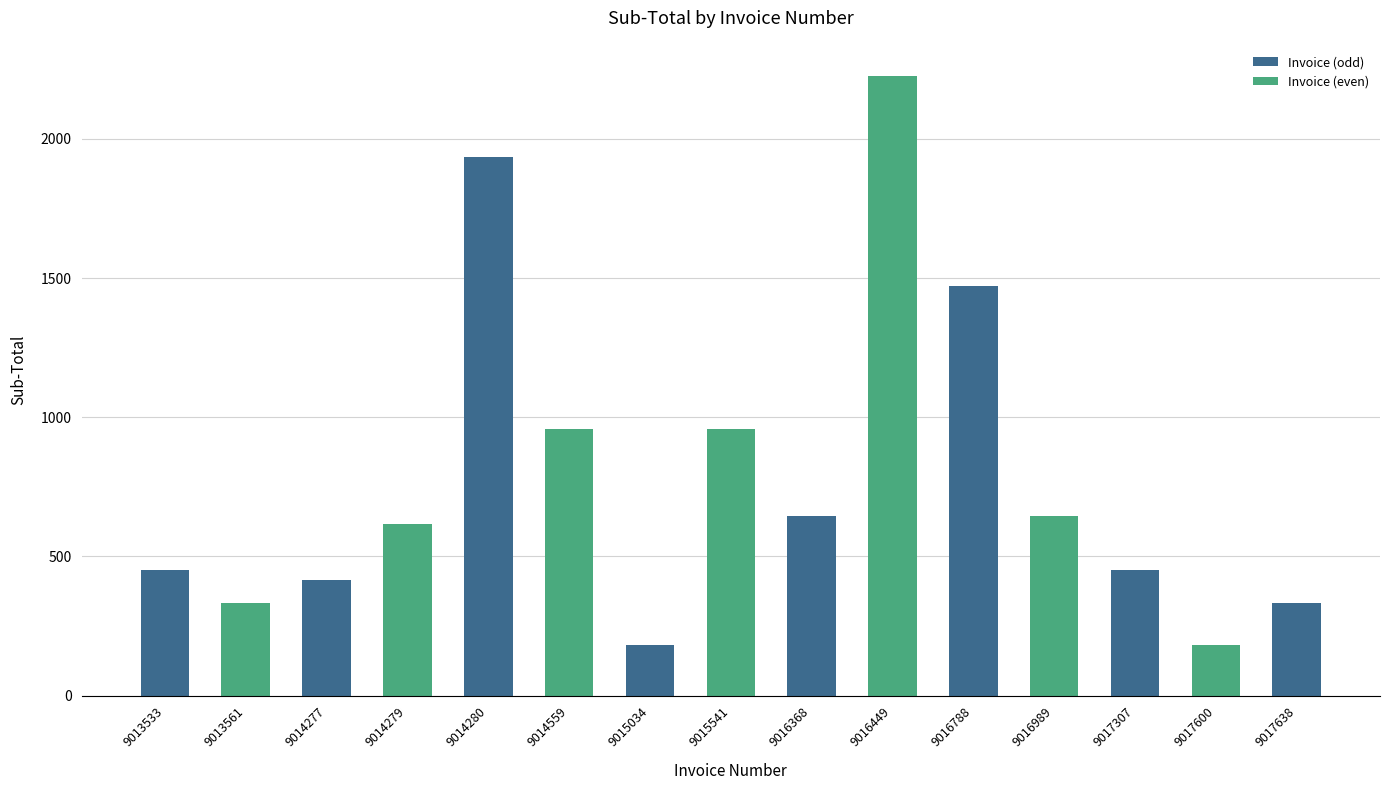

What is the minimum value shown in the chart?

180.5